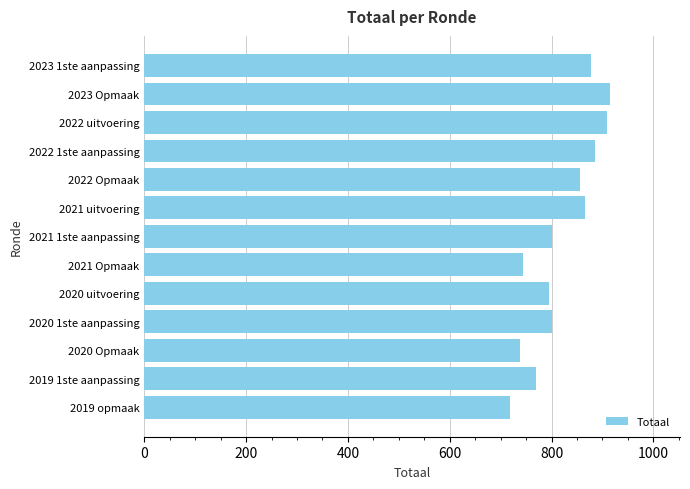

What is the ratio of the value at 2023 1ste aanpassing to the value at 2023 Opmaak?

1.0